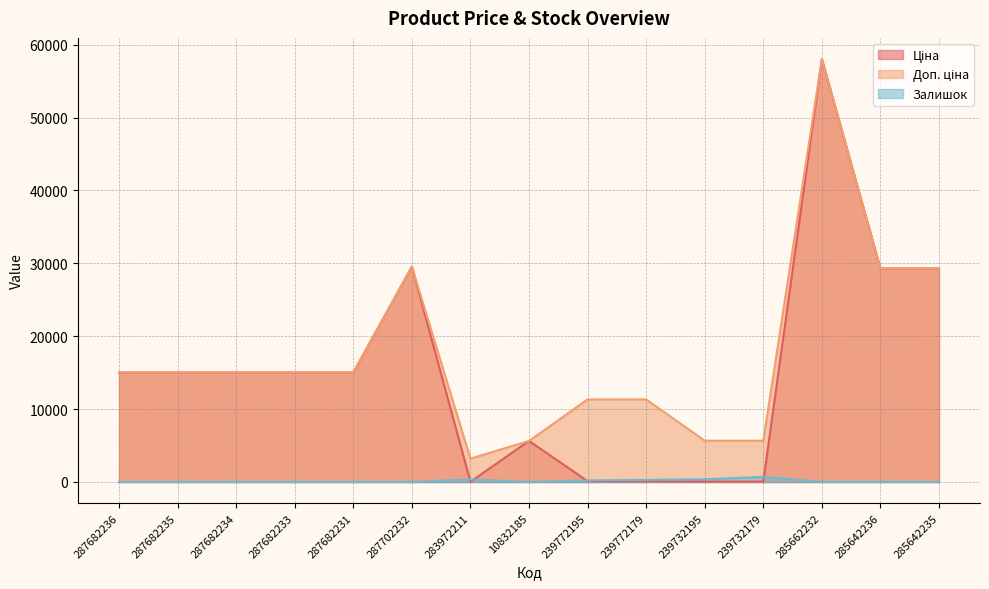

True or false: Залишок and Доп. ціна cross at least once.

False